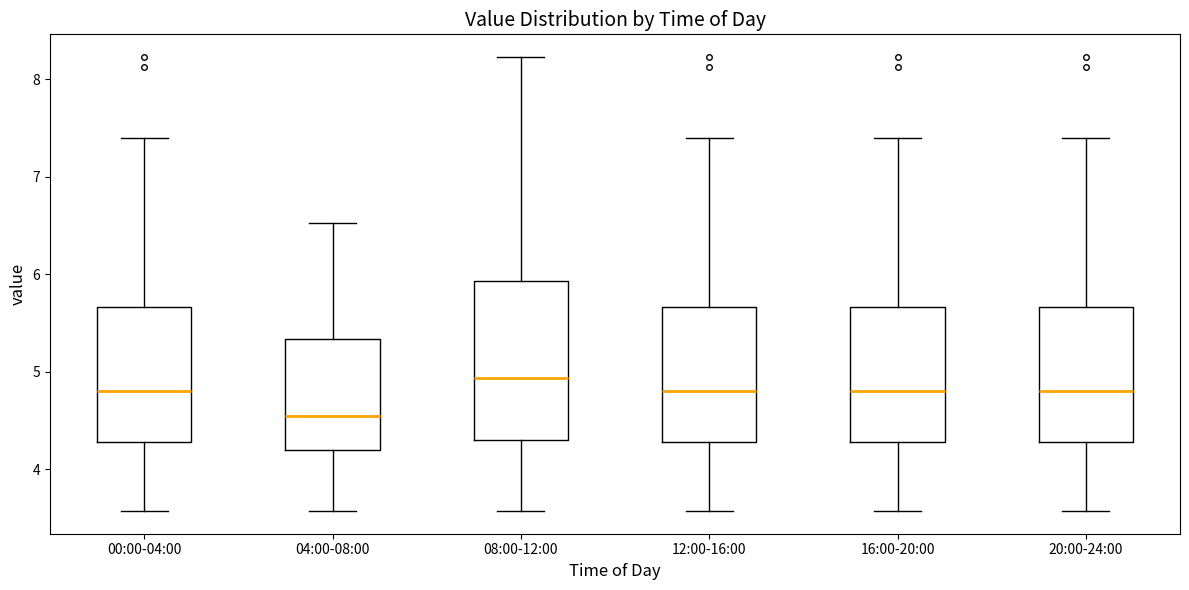

Reading left to right, read every box against the y-axis: the position of its median line, the range the box covers, and the ends of its whiskers. The values are not printed on the chart, so give them approximately, as read against the axis.

00:00-04:00: median 4.8, box 4.3 to 5.7, whiskers 3.6 to 7.4
04:00-08:00: median 4.6, box 4.2 to 5.3, whiskers 3.6 to 6.5
08:00-12:00: median 4.9, box 4.3 to 5.9, whiskers 3.6 to 8.2
12:00-16:00: median 4.8, box 4.3 to 5.7, whiskers 3.6 to 7.4
16:00-20:00: median 4.8, box 4.3 to 5.7, whiskers 3.6 to 7.4
20:00-24:00: median 4.8, box 4.3 to 5.7, whiskers 3.6 to 7.4